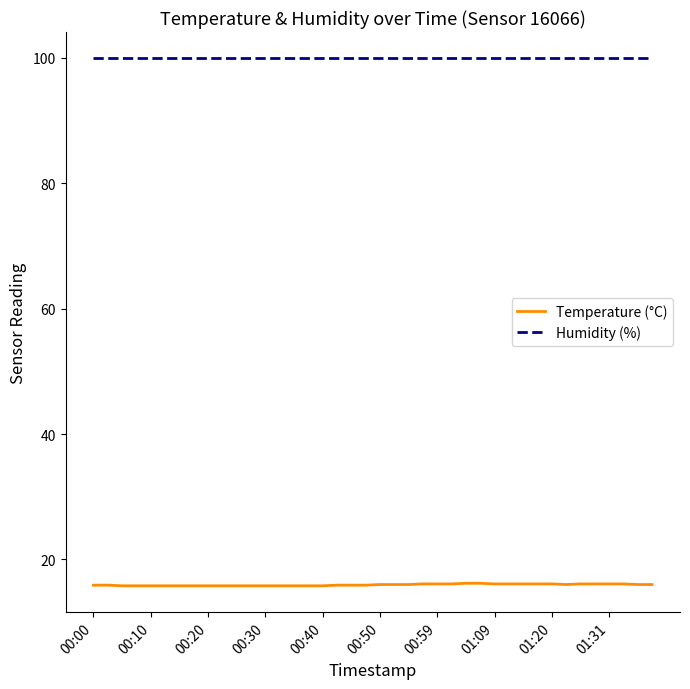

What is the maximum value shown in the chart?

99.9